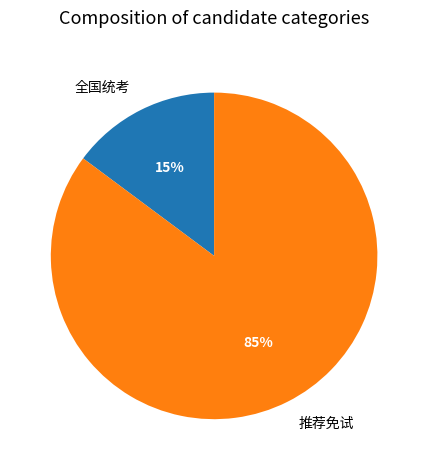

Which category has the smallest portion of the pie?

全国统考